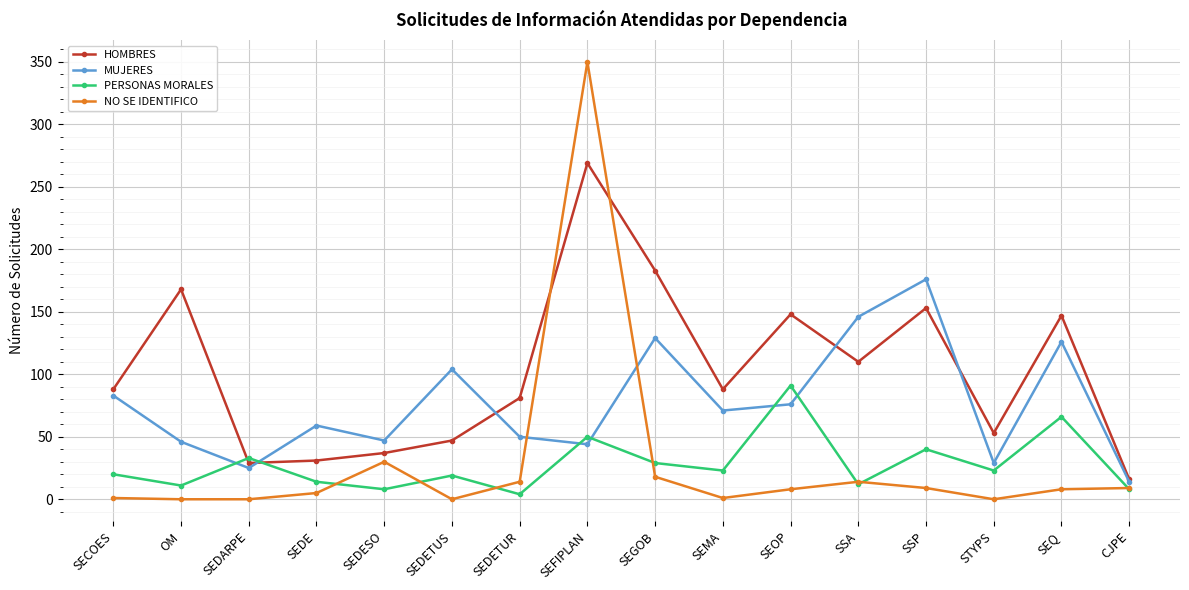

Where do HOMBRES and NO SE IDENTIFICO first cross each other?

SEDETUR and SEFIPLAN